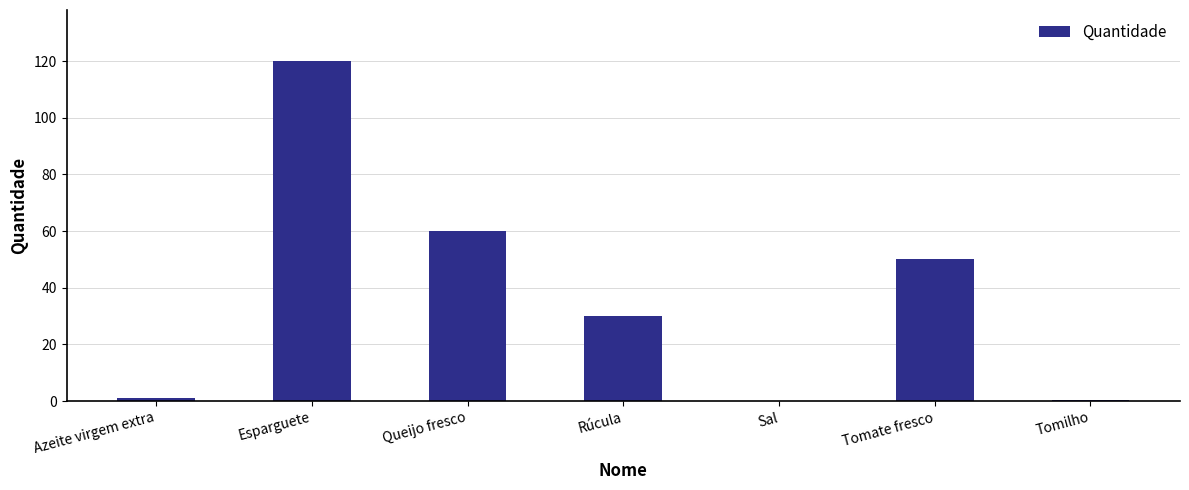

What is the difference between the values at Esparguete and Tomilho?

119.5